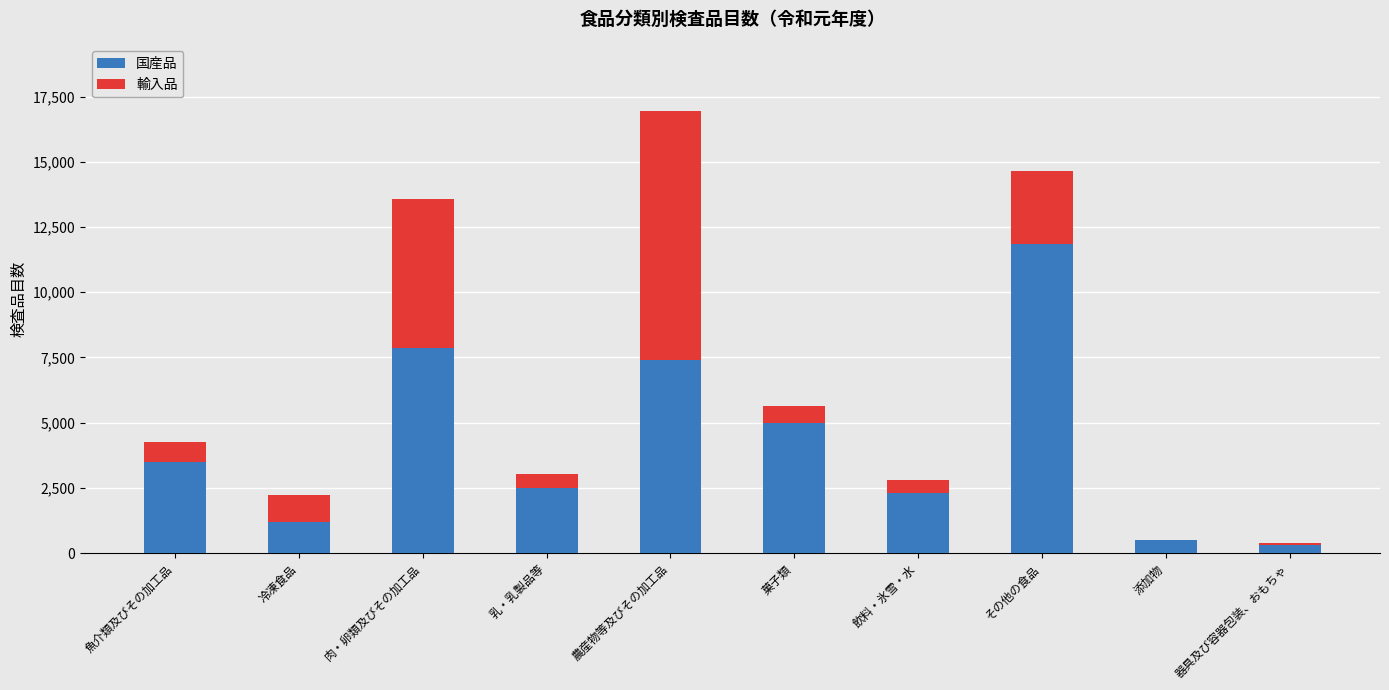

Count the number of data series in this chart.

2